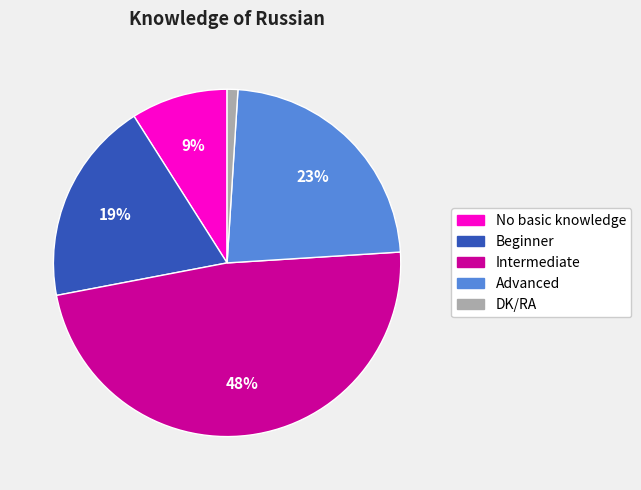

What is the largest slice in the pie chart?

Intermediate